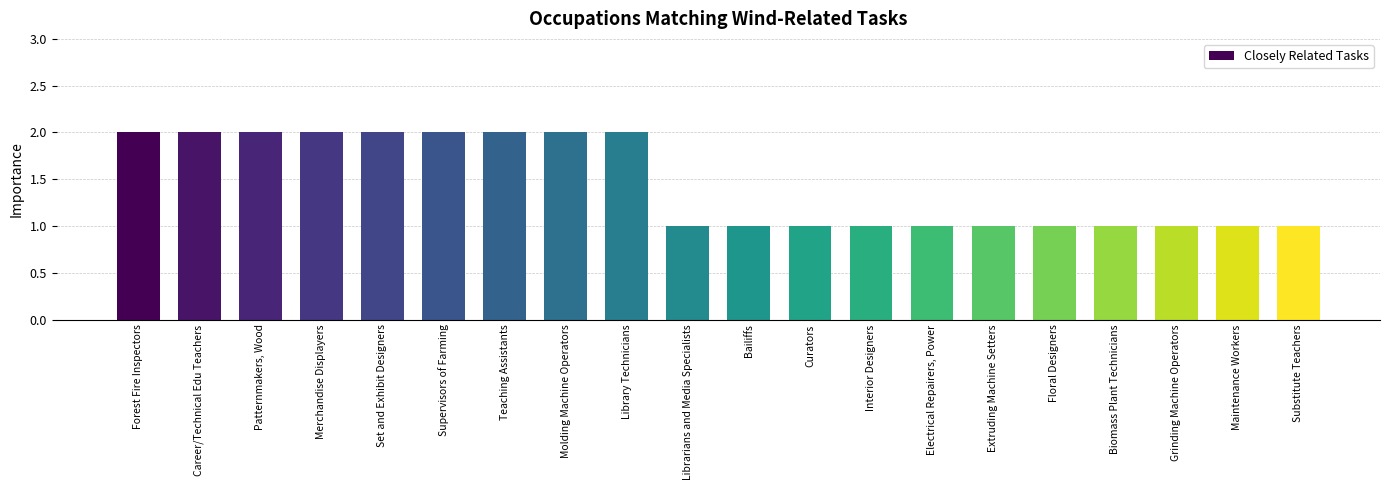

Does the chart contain stacked bars?

No